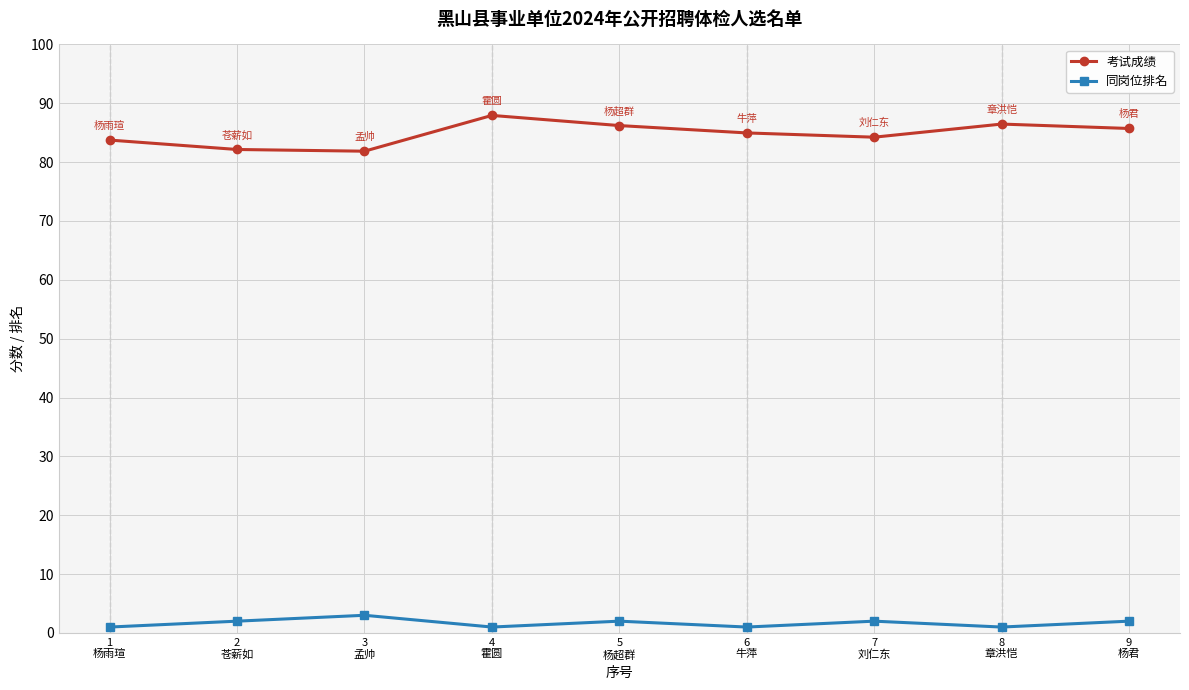

What is the maximum value shown in the chart?

87.9